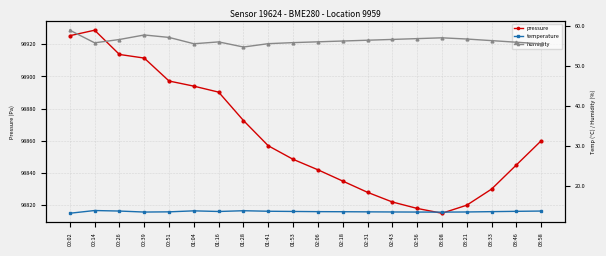

True or false: temperature has more than 1 interior local peaks.

True